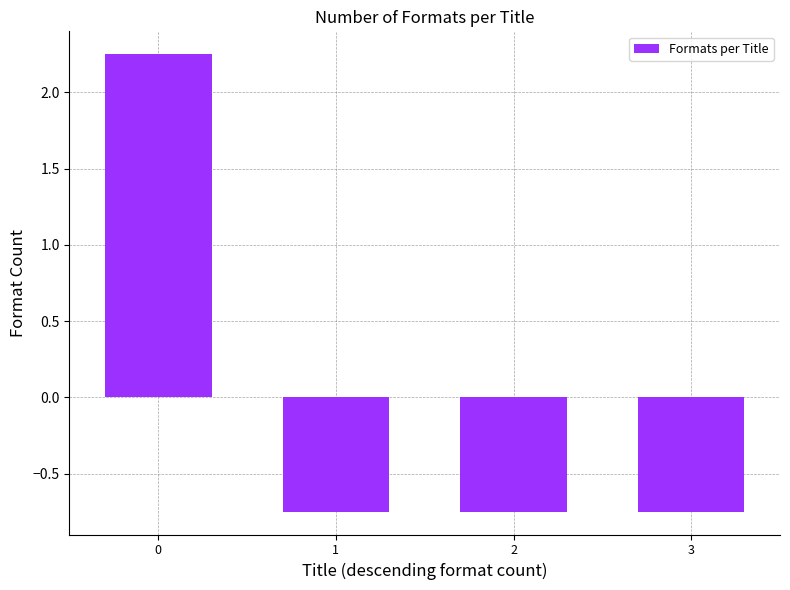

What is the sum of the values at 0 and 1?

1.5